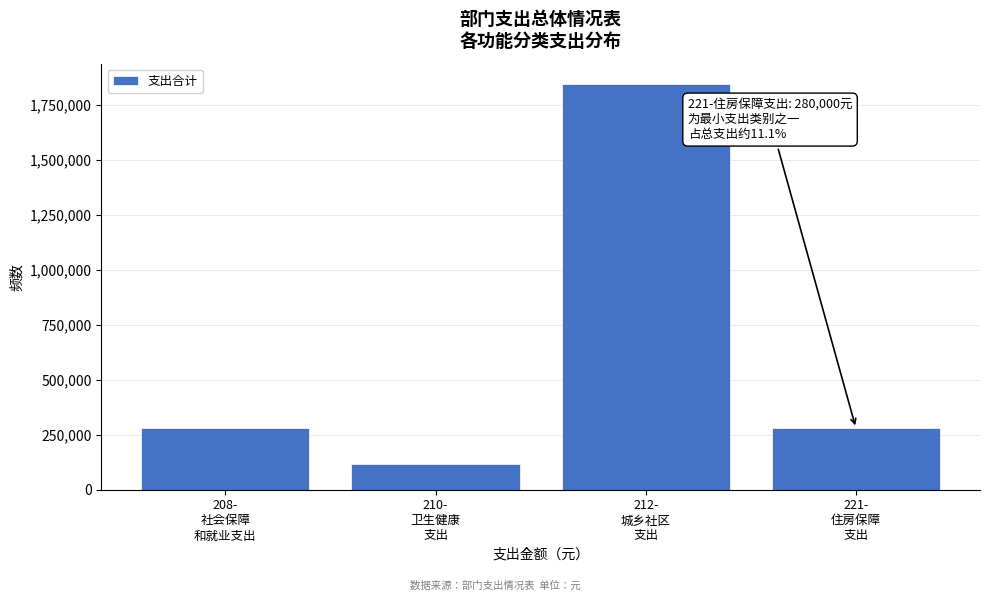

What is the maximum value shown in the chart?

1846267.9